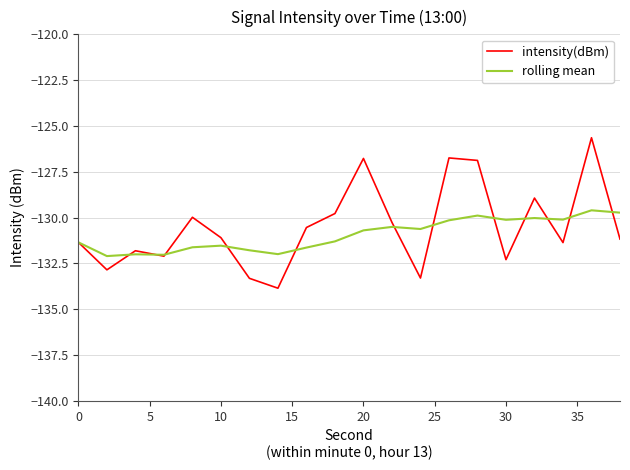

List the series in order of their peak value, highest first.

intensity(dBm), rolling mean